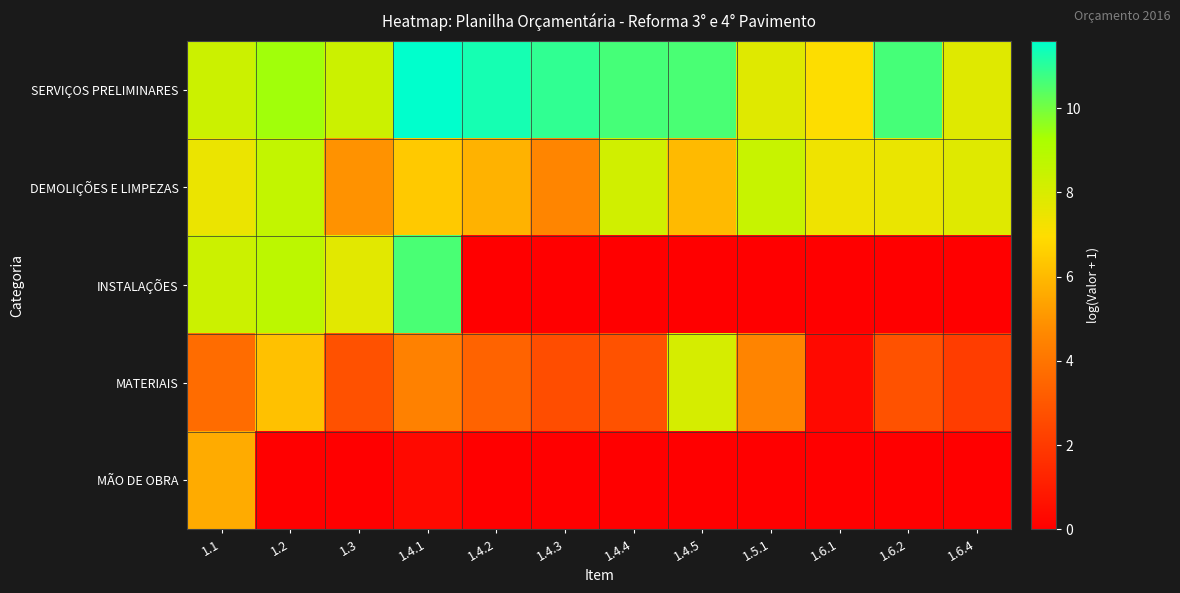

What is the difference between the highest and lowest values at 1.4.5?

10.6